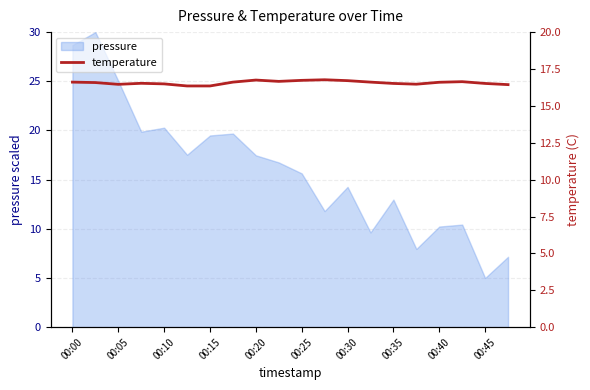

The value of pressure at 00:10 is 32.6. True or false?

False